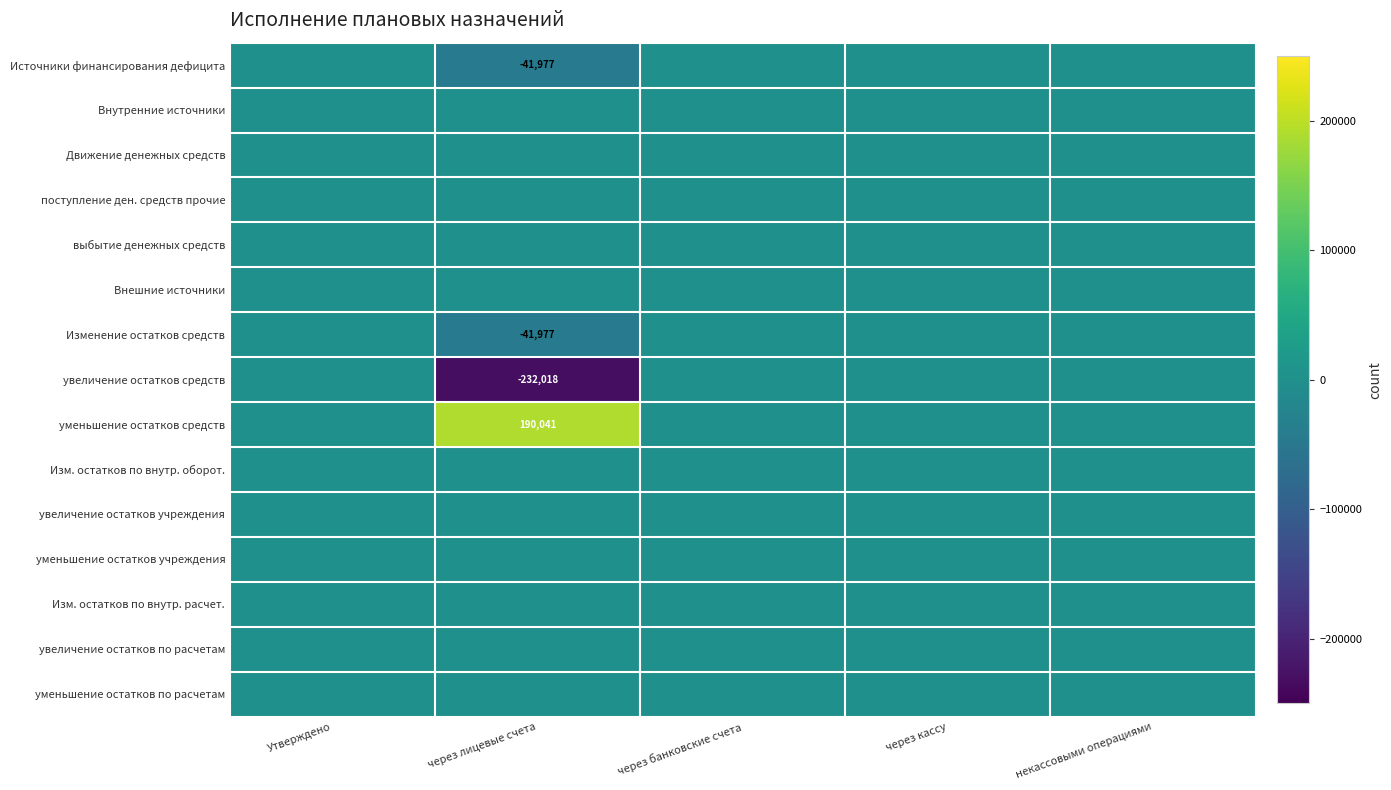

True or false: увеличение остатков средств has a value of -232018 at через лицевые счета.

True